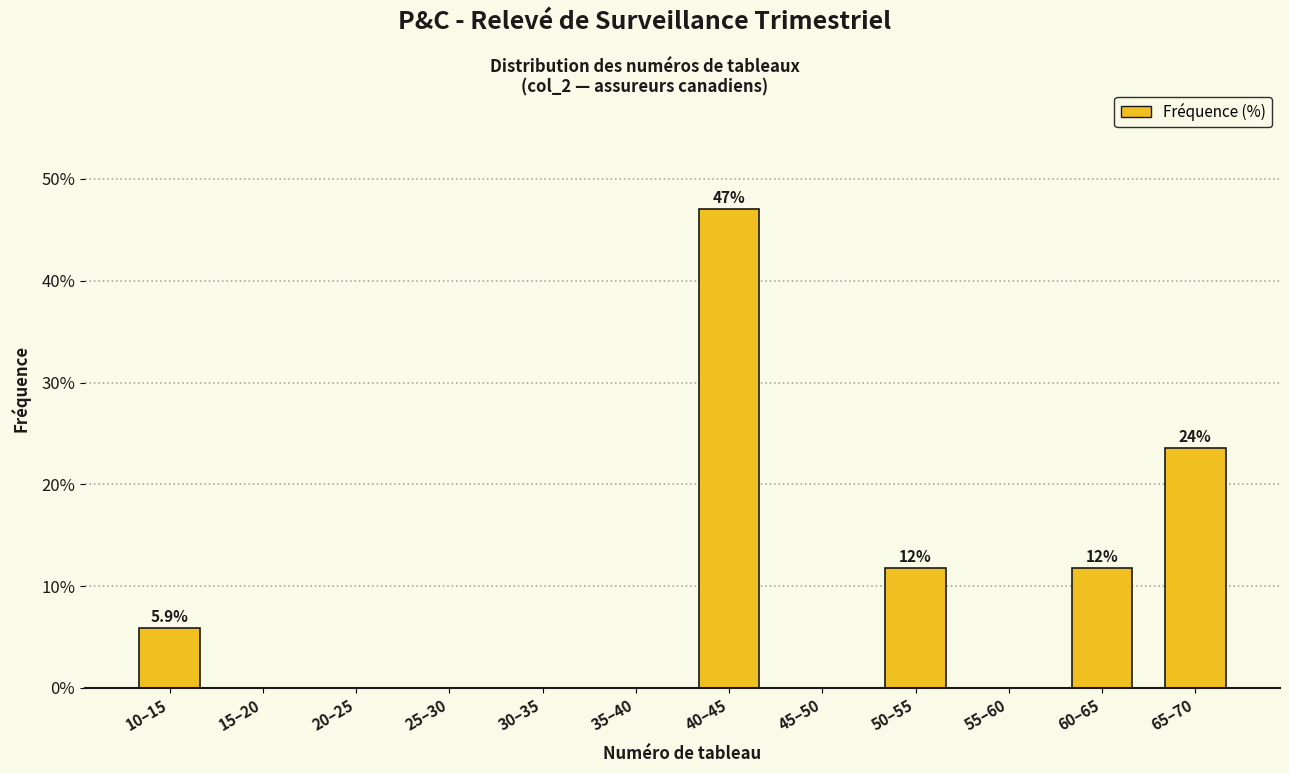

Reading right to left, list all the values displayed in this chart.

65–70=23.5	60–65=11.8	55–60=0.0	50–55=11.8	45–50=0.0	40–45=47.1	35–40=0.0	30–35=0.0	25–30=0.0	20–25=0.0	15–20=0.0	10–15=5.9